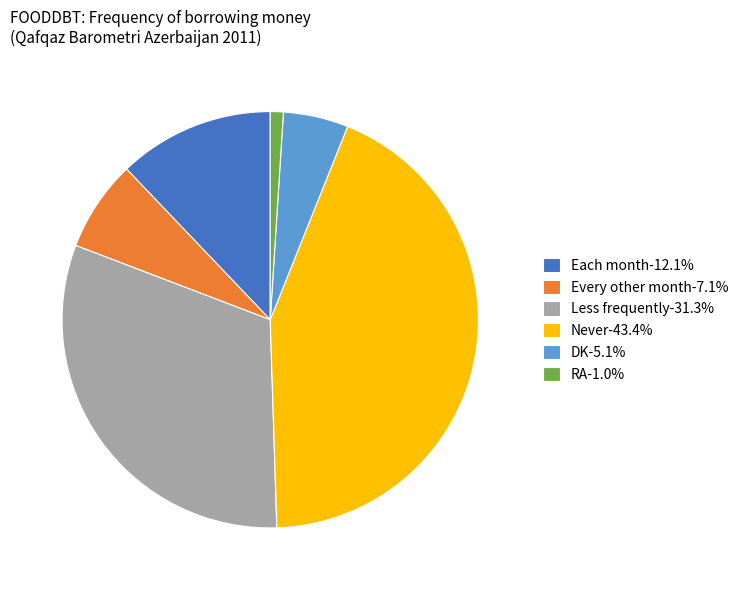

Is the sum of Each month and DK greater than half?

No